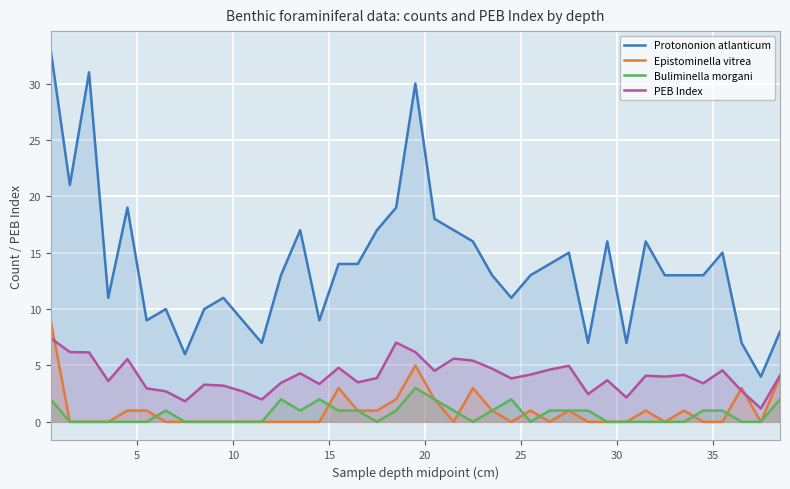

How many interior local peaks does the PEB Index series have?

11